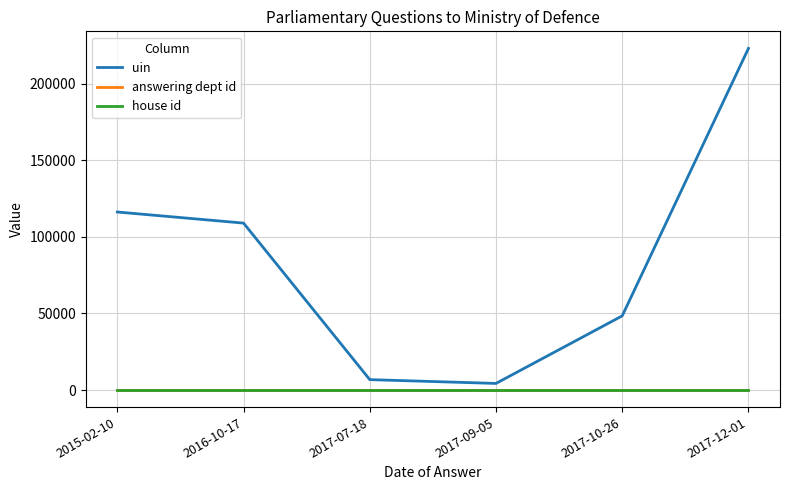

Which series has the largest total across all categories?

uin